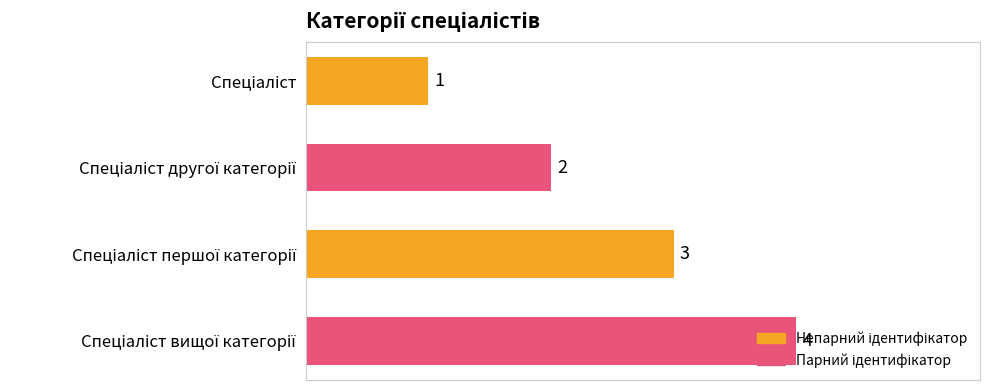

What is the maximum value shown in the chart?

4